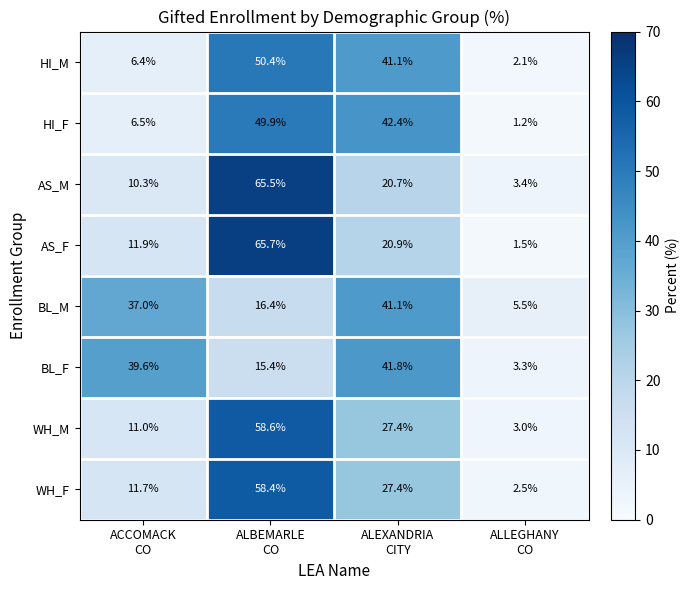

What is the difference between the second highest and minimum values in the WH_M series?

24.4